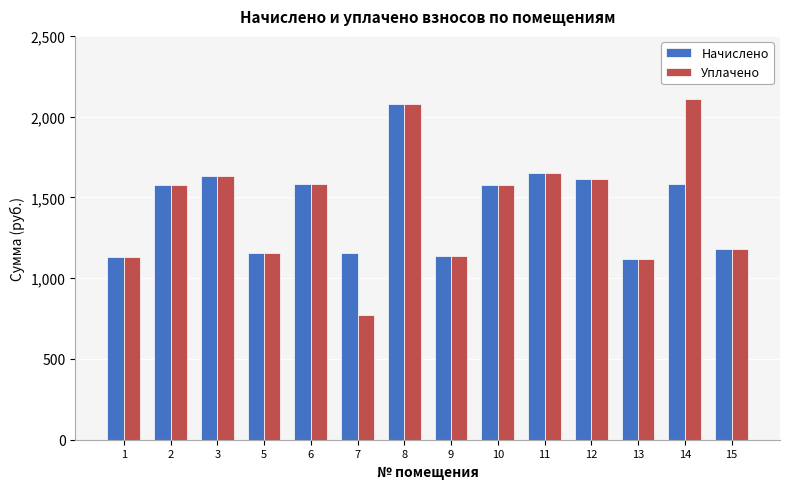

What is the sum of all Уплачено values?

20314.2